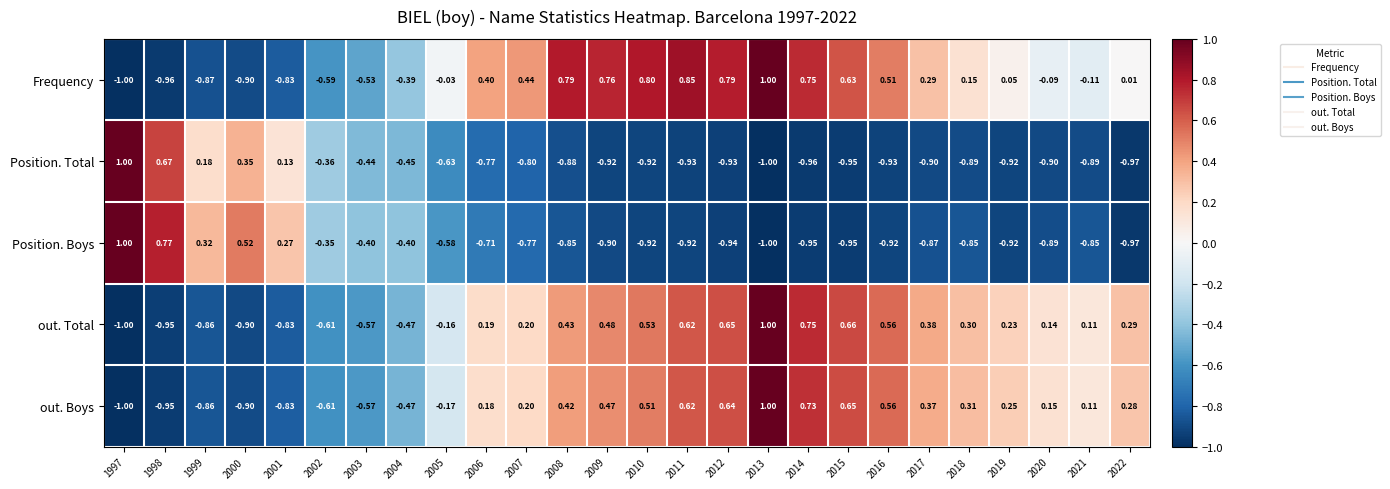

Rank the series at 2008 from highest to lowest value.

Frequency, out. Total, out. Boys, Position. Boys, Position. Total